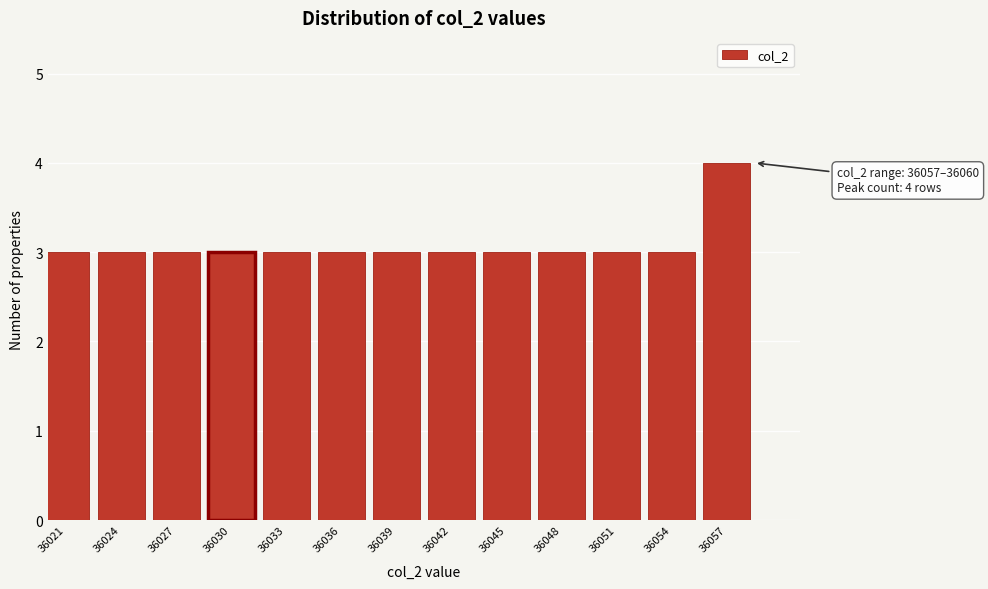

Reading right to left, extract all data points from this chart.

36057=4	36054=3	36051=3	36048=3	36045=3	36042=3	36039=3	36036=3	36033=3	36030=3	36027=3	36024=3	36021=3